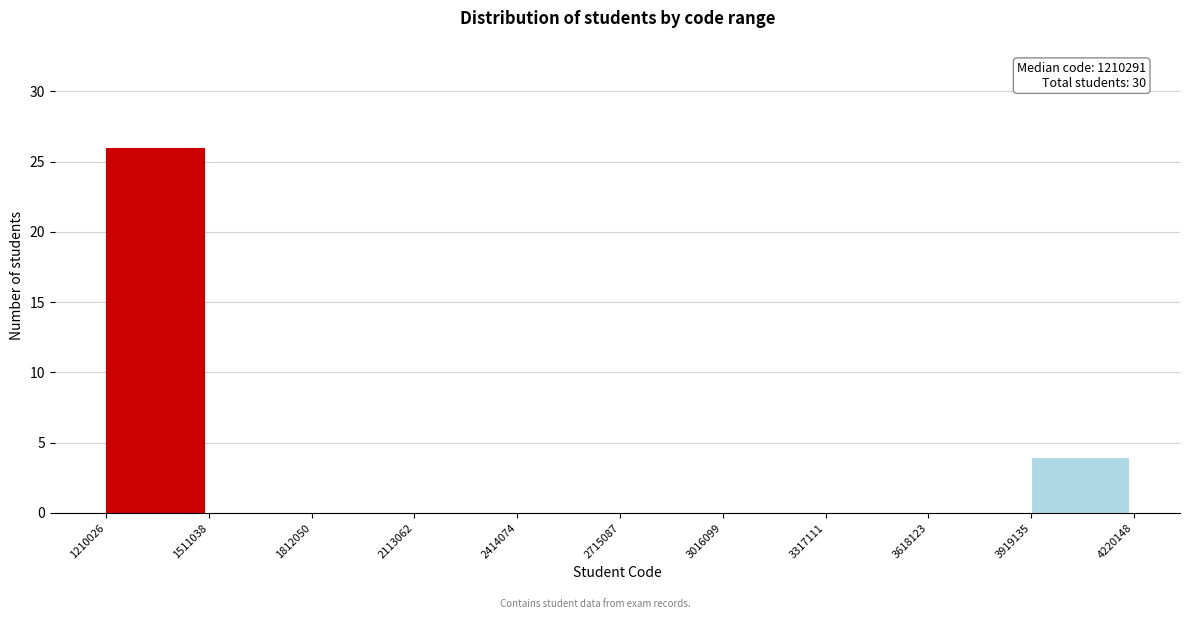

Over which range of the x-axis is the bar tallest?

1210026 to 1511038